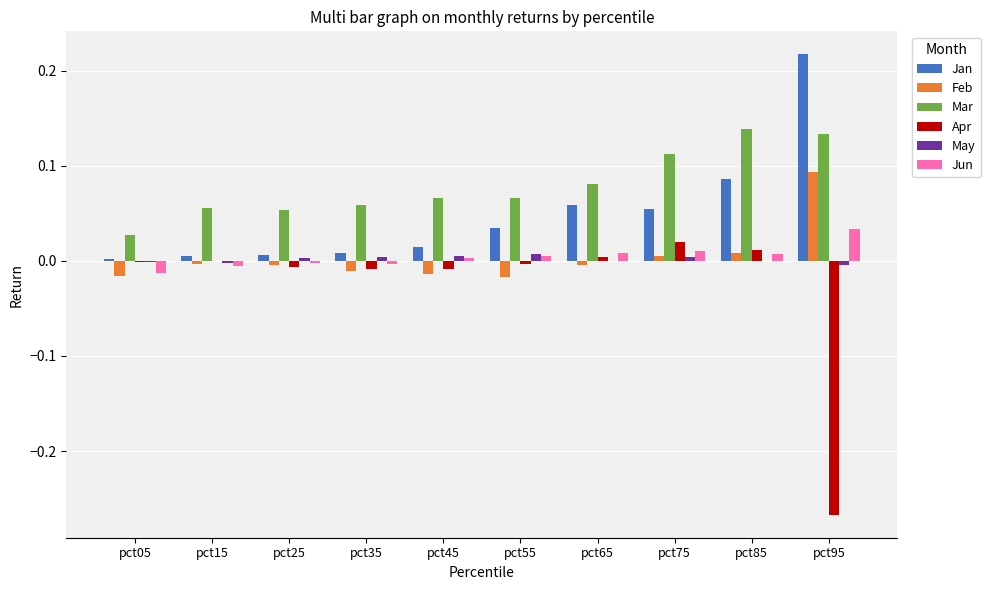

At which label does Jan reach its peak?

pct95